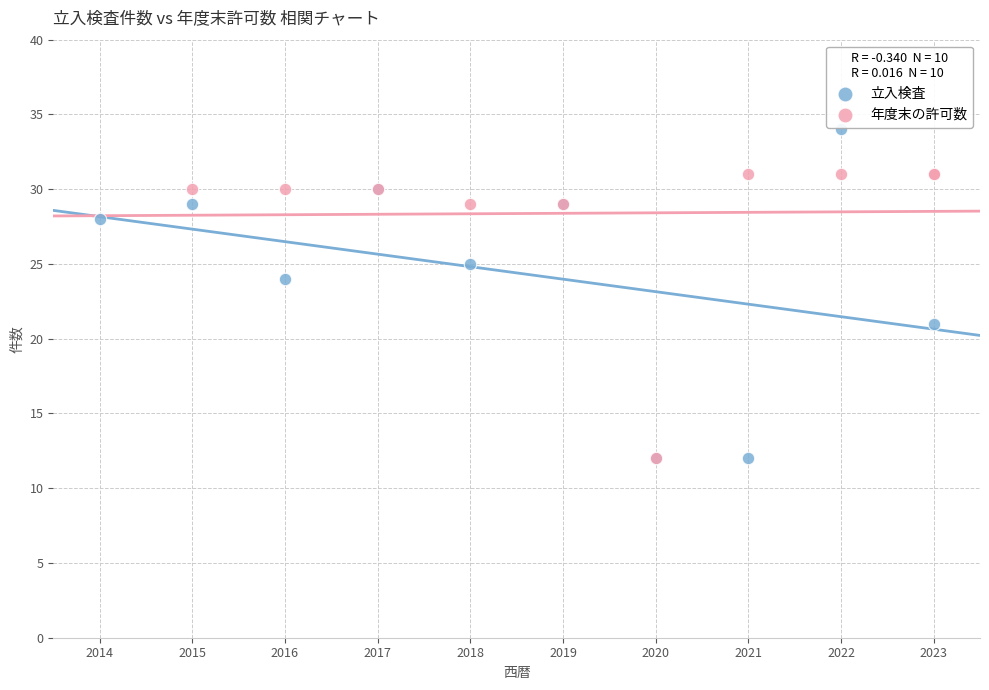

Which series contains the highest Y value?

立入検査